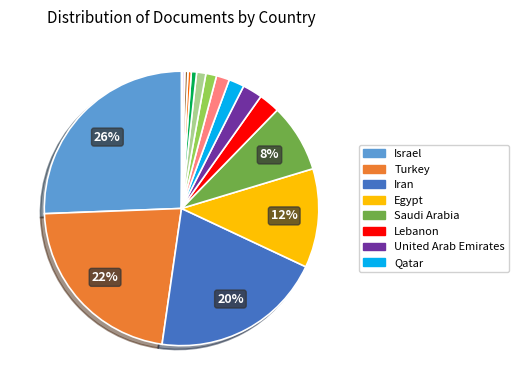

To the nearest percent, what is the average slice percentage?

6%